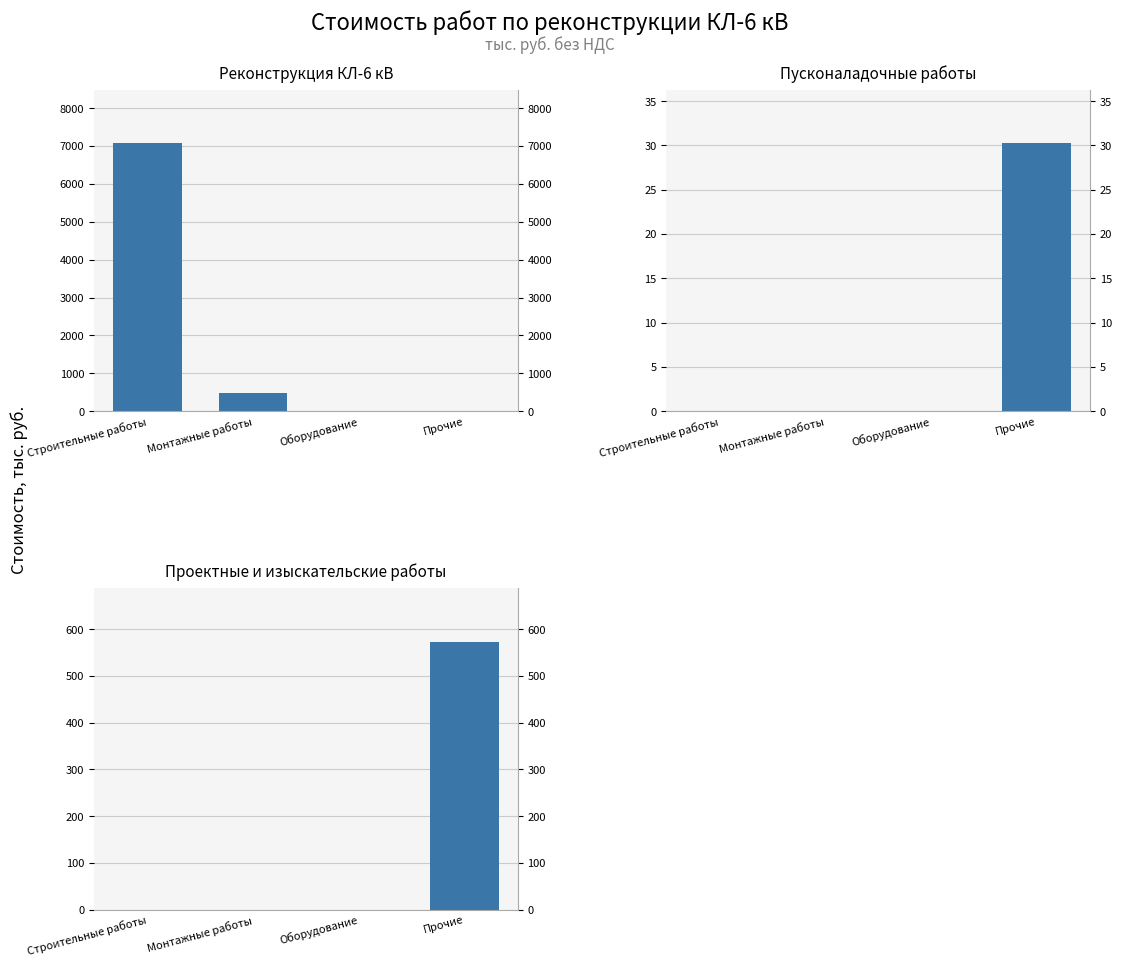

What is the difference between the Реконструкция КЛ-6 кВ values at Строительные работы and Оборудование?

7075.6